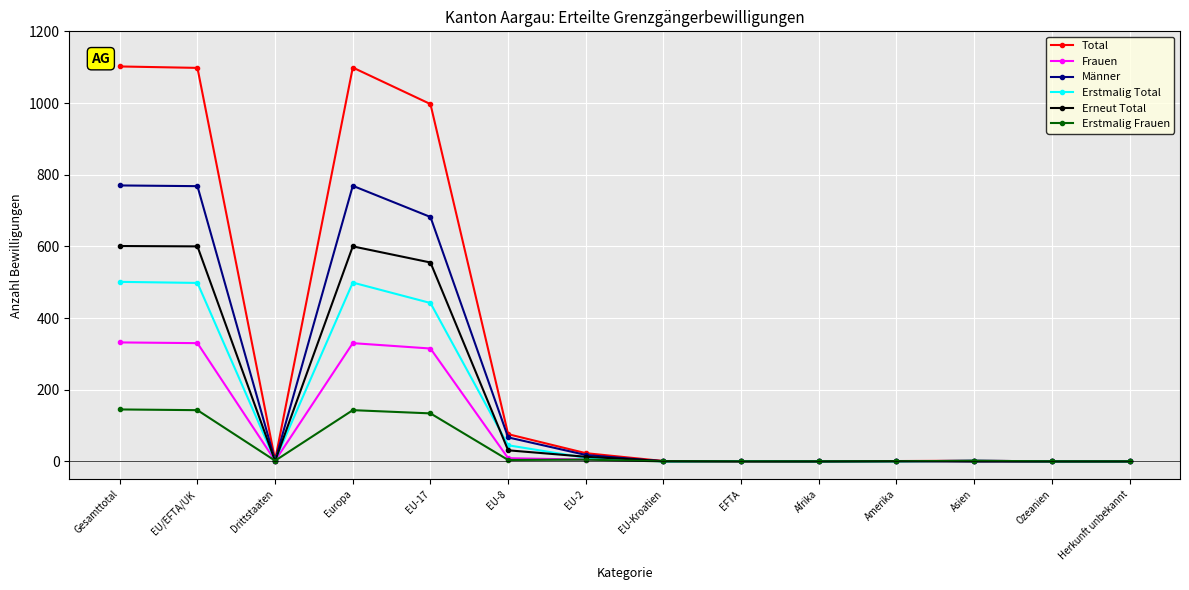

At which category does Erstmalig Frauen reach its first local valley?

Drittstaaten